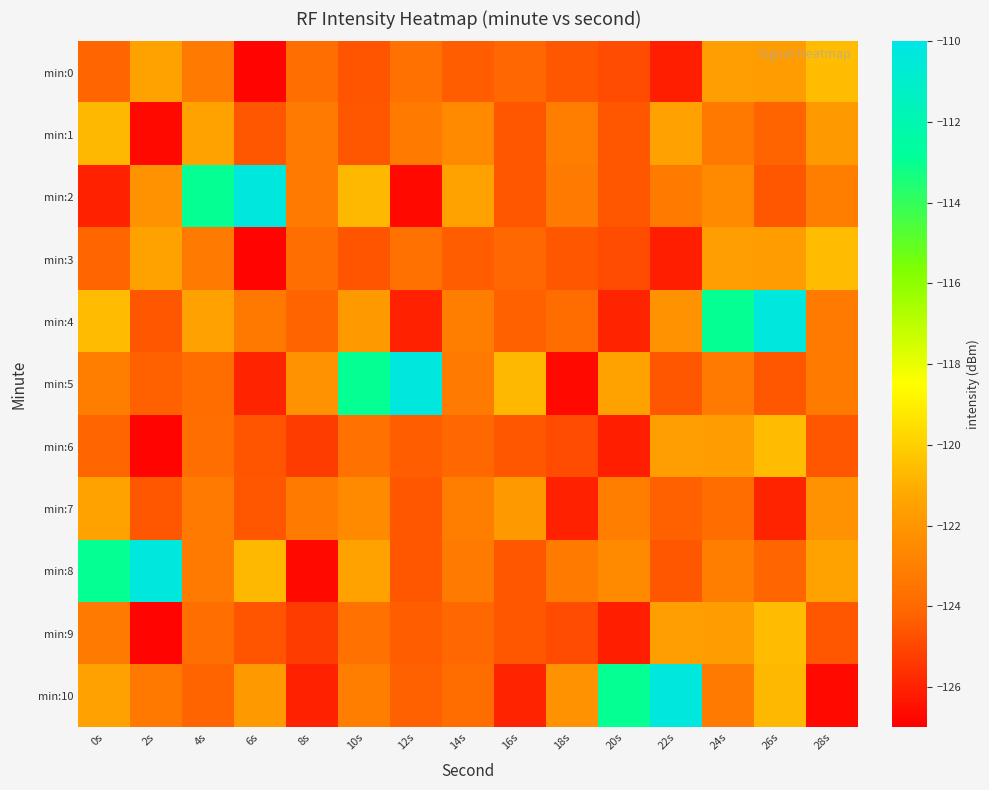

List the series in order of their peak value, highest first.

min:2, min:4, min:5, min:8, min:10, min:0, min:3, min:6, min:9, min:1, min:7